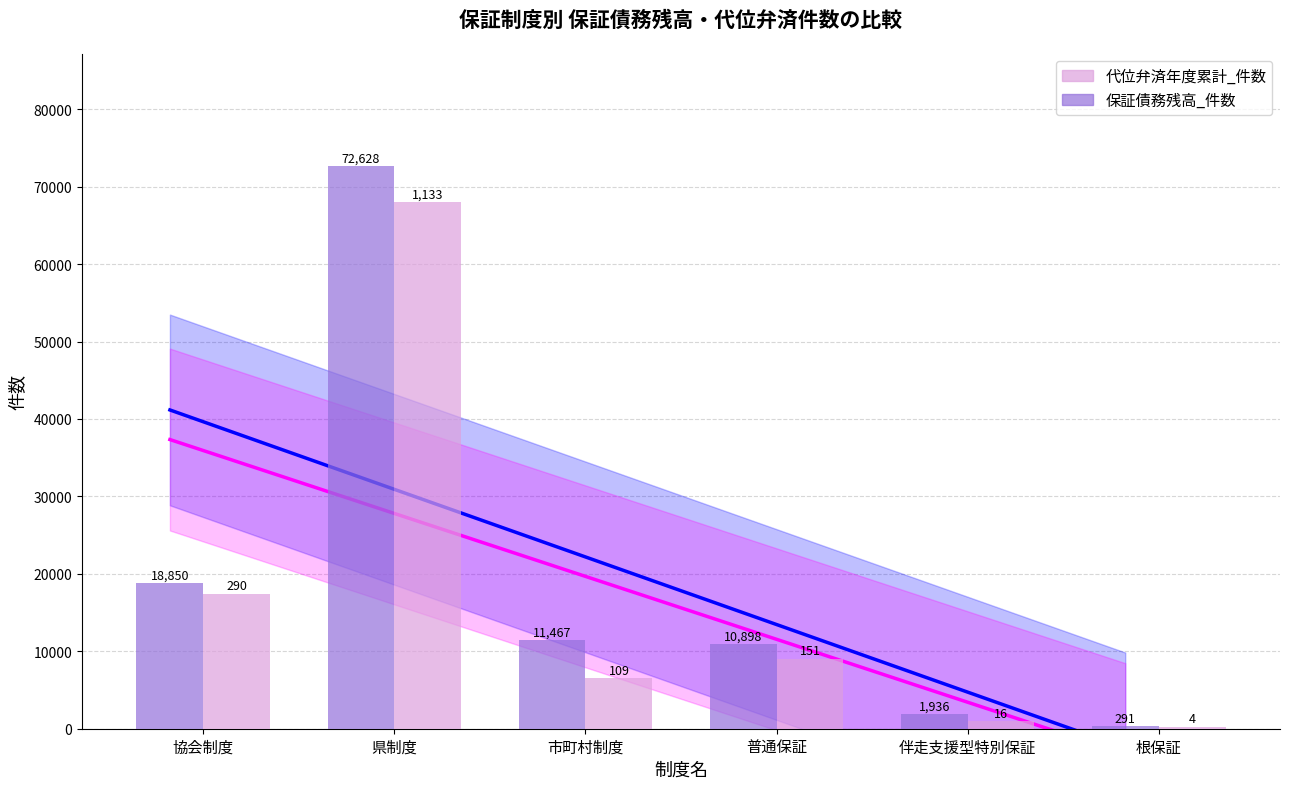

Reading right to left, transcribe all the data shown in this chart.

保証債務残高_件数: 291	1936	10898	11467	72628	18850
代位弁済年度累計_件数: 240	960	9060	6540	67980	17400